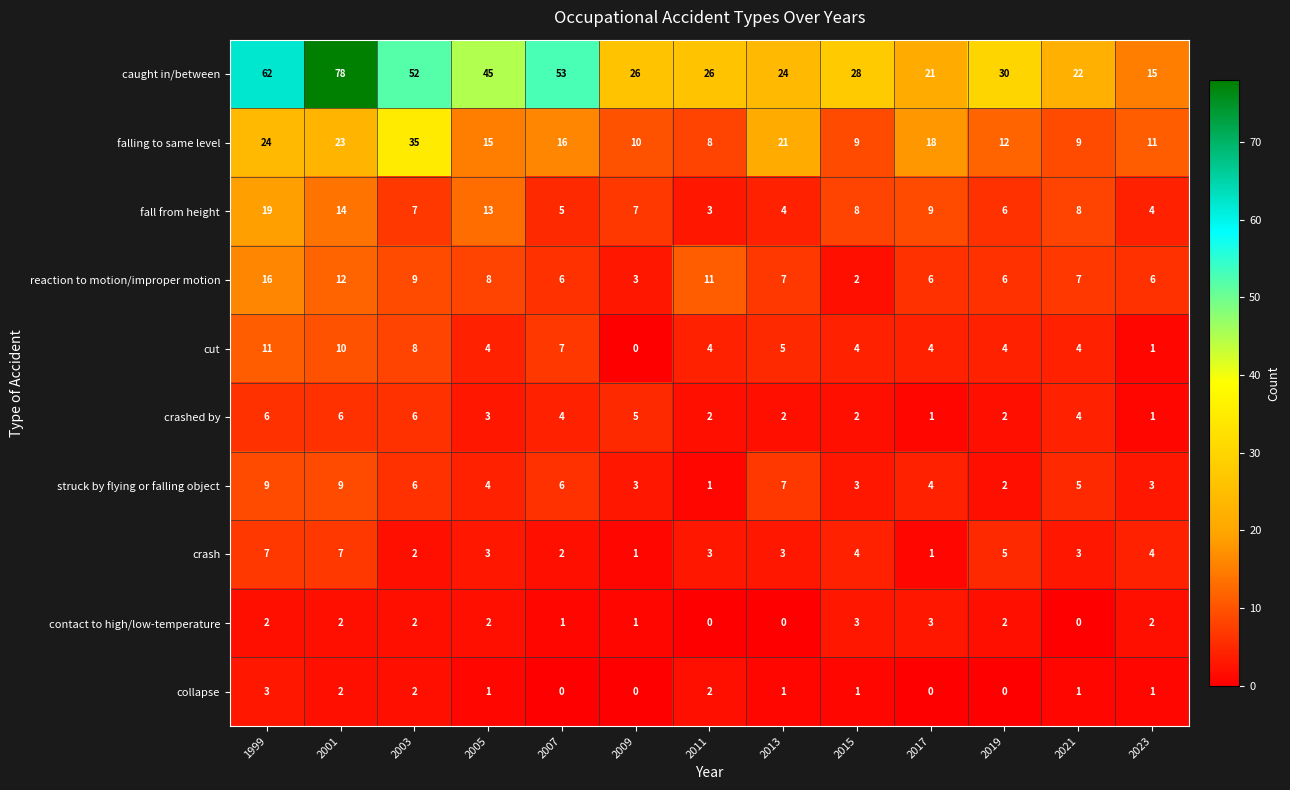

What is the maximum value shown in the chart?

78